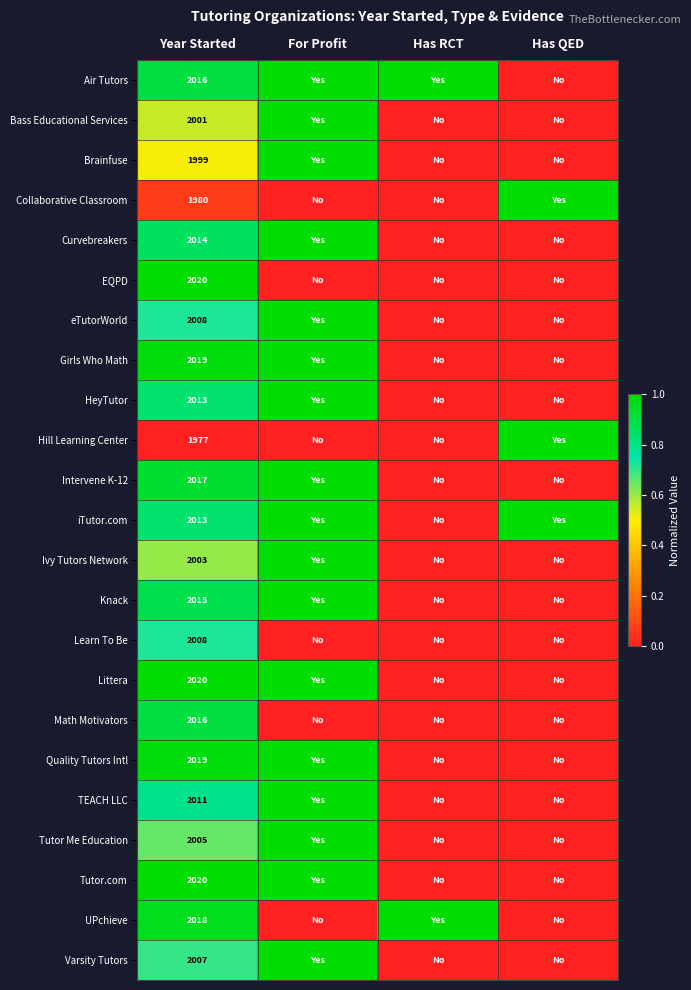

Is it true that Varsity Tutors equals 1378 at Year Started?

False